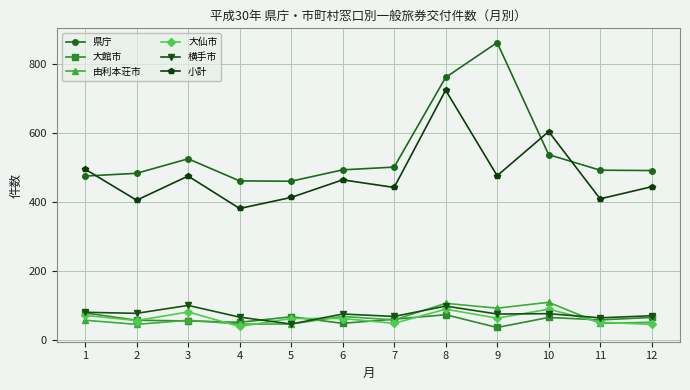

How many interior local peaks does the 小計 series have?

4